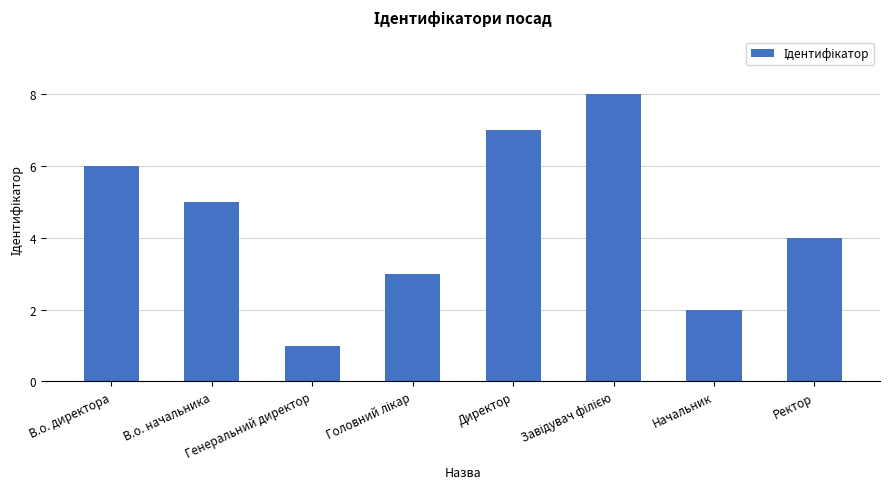

Which label corresponds to the smallest value in the chart?

Генеральний директор